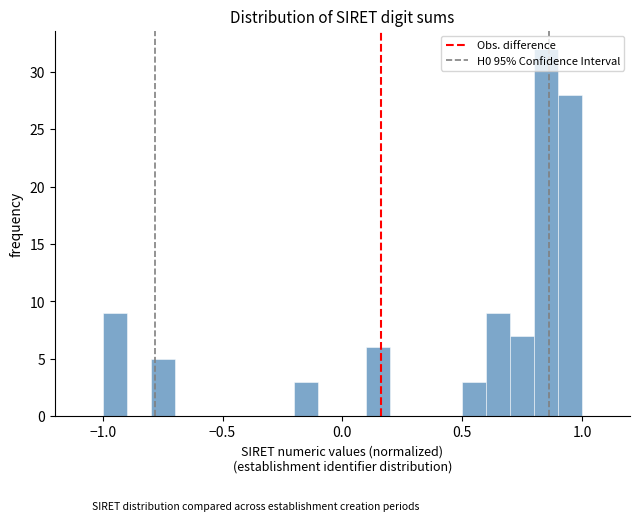

Read against the x-axis, roughly where is the centre of the tallest bar?

0.85